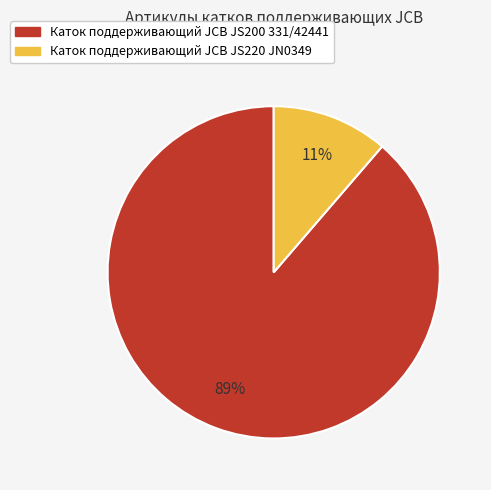

Does any single category account for the majority?

Yes